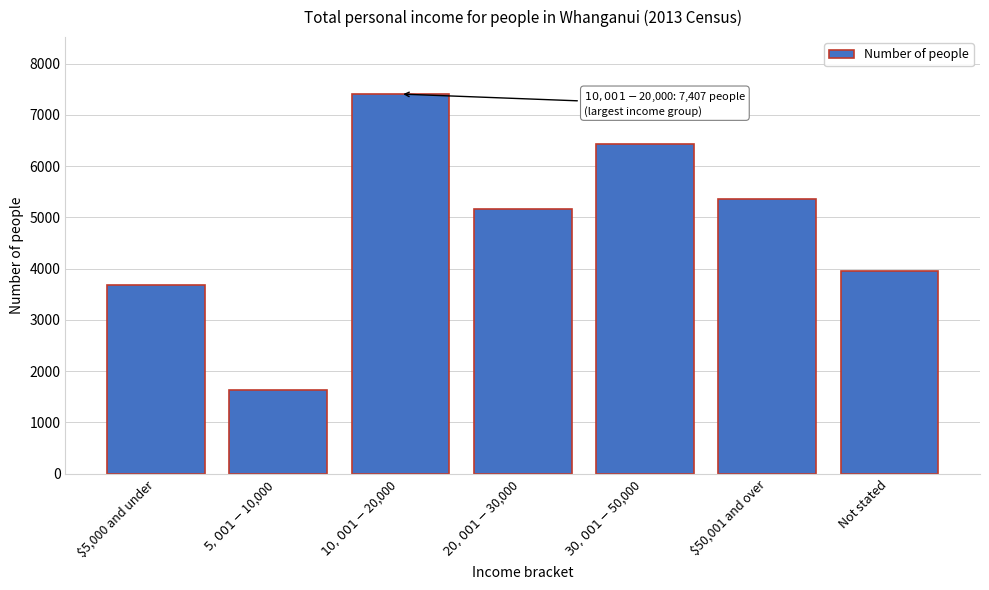

Reading left to right, transcribe all the data shown in this chart.

3684	1635	7407	5163	6438	5355	3948